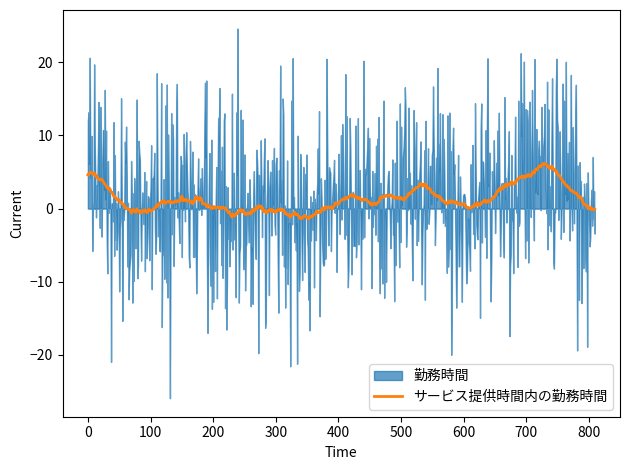

What is the minimum value for サービス提供時間内の勤務時間?

-1.4